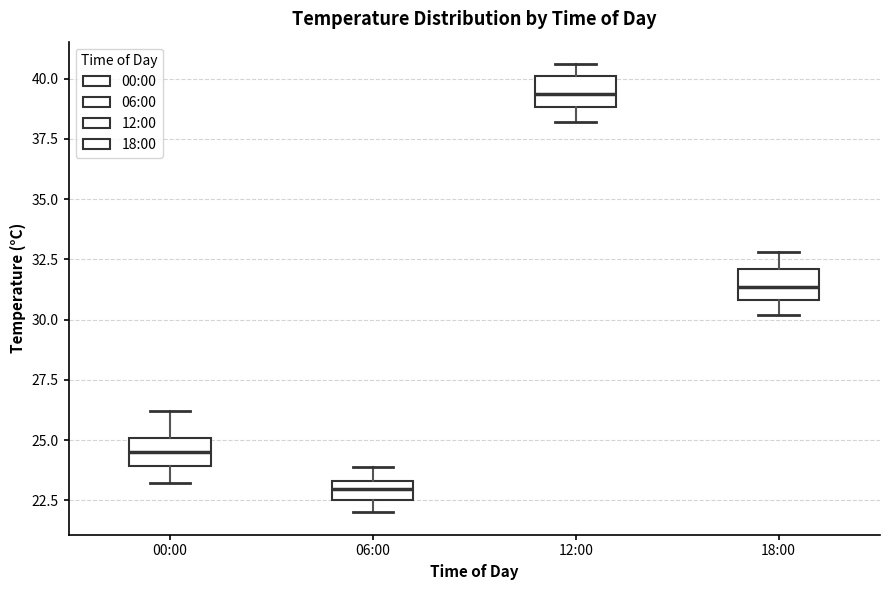

Reading left to right, transcribe this box plot: for each box, give where its median line is, the range the box spans, and where its two whiskers end, as read against the y-axis. The values are not printed on the chart, so give them approximately, as read against the axis.

00:00: median 24.5, box 24.0 to 25.0, whiskers 23.0 to 26.0
06:00: median 23.0, box 22.5 to 23.5, whiskers 22.0 to 24.0
12:00: median 39.5, box 39.0 to 40.0, whiskers 38.0 to 40.5
18:00: median 31.5, box 31.0 to 32.0, whiskers 30.0 to 33.0